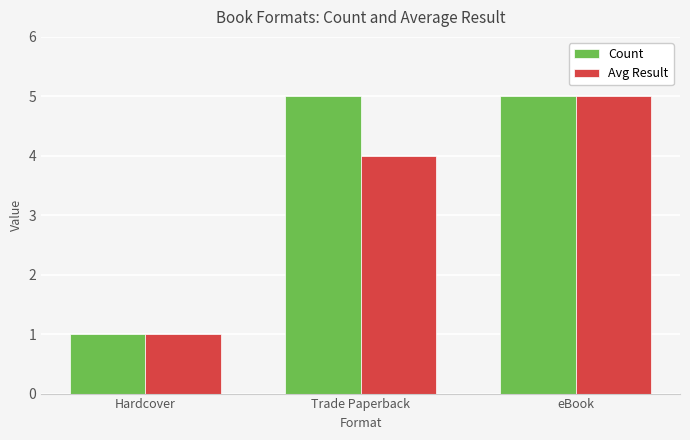

What position from the right is eBook?

1